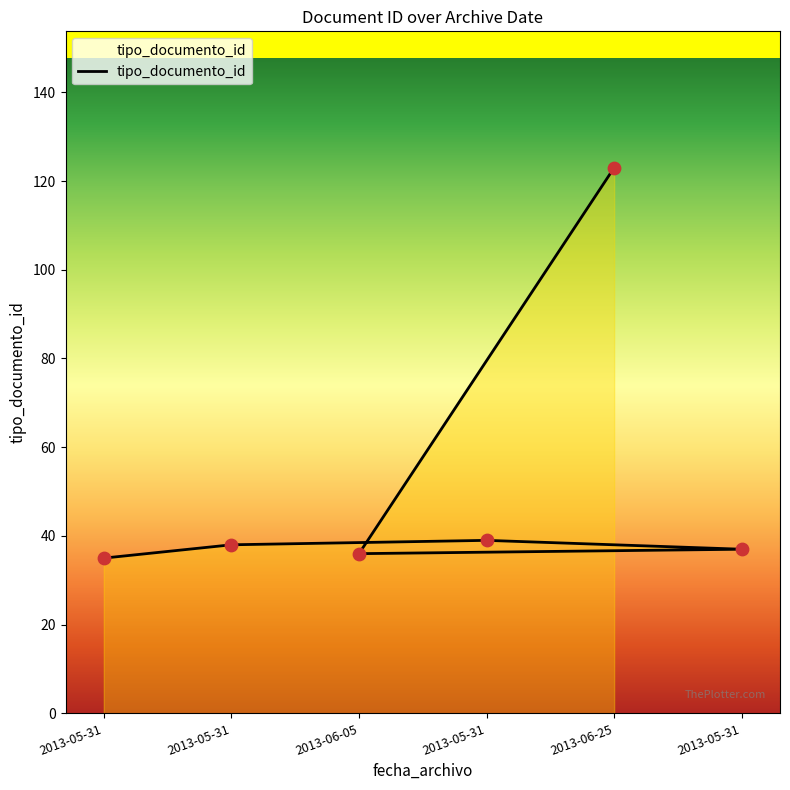

What is the change in value from 2013-05-31 to 2013-06-25?

+84